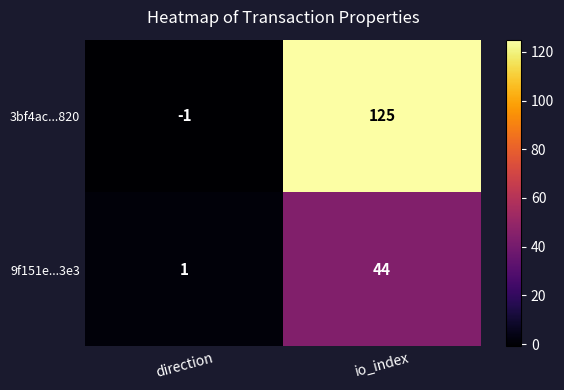

Which series has the largest total across all categories?

3bf4ac...820